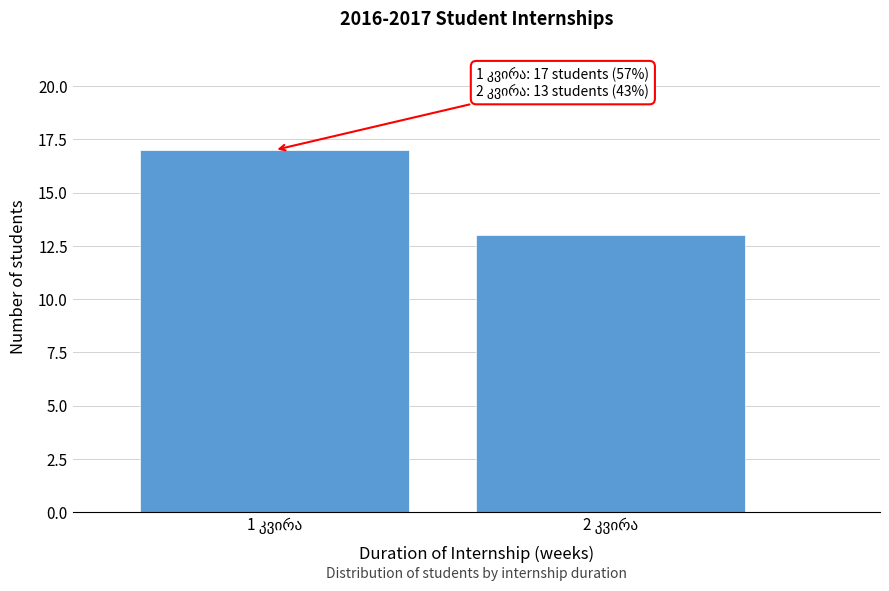

Reading right to left, what are all the values shown in this chart?

13	17